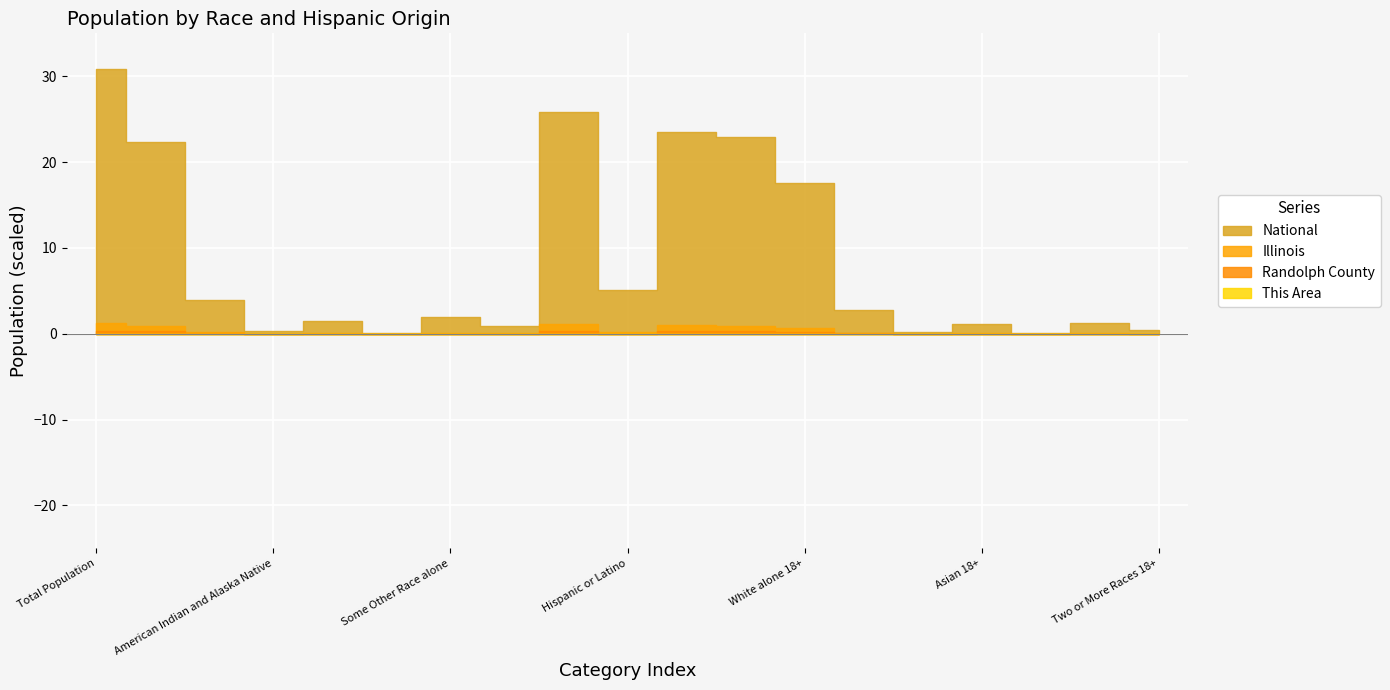

Rank the categories by National value from lowest to highest.

Native Hawaiian 18+, Native Hawaiian and Other Pacific, American Indian 18+, American Indian and Alaska Native, Two or More Races 18+, Two or More Races, Asian 18+, Some Other Race 18+, Asian alone, Some Other Race alone, Black or African American 18+, Black or African American alone, Hispanic or Latino, White alone 18+, White alone, Population of one race, Total 18+, Not Hispanic or Latino, Total Population